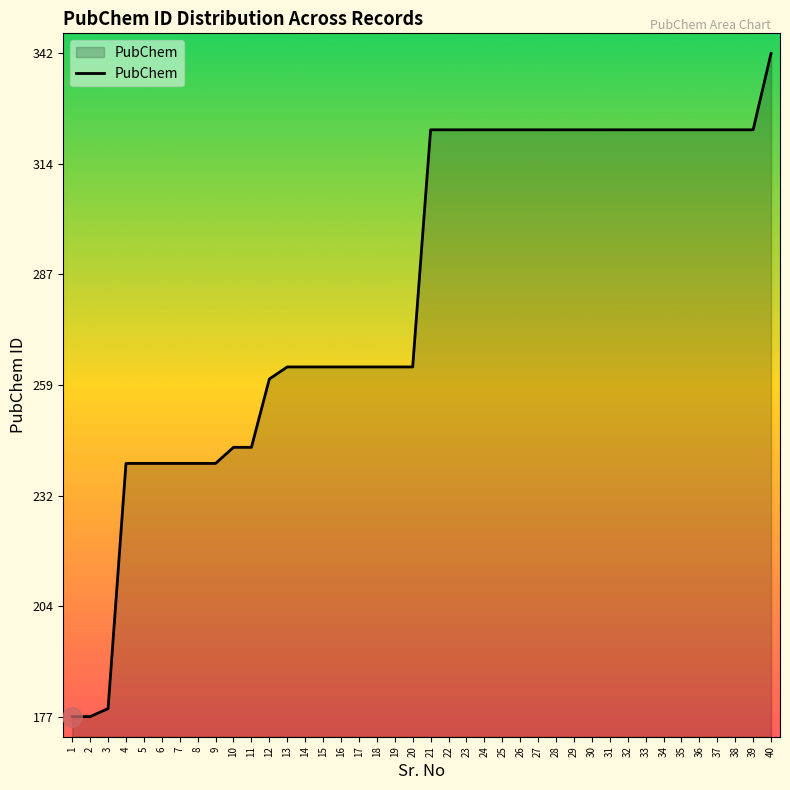

True or false: the data shows 240 at 7.

True